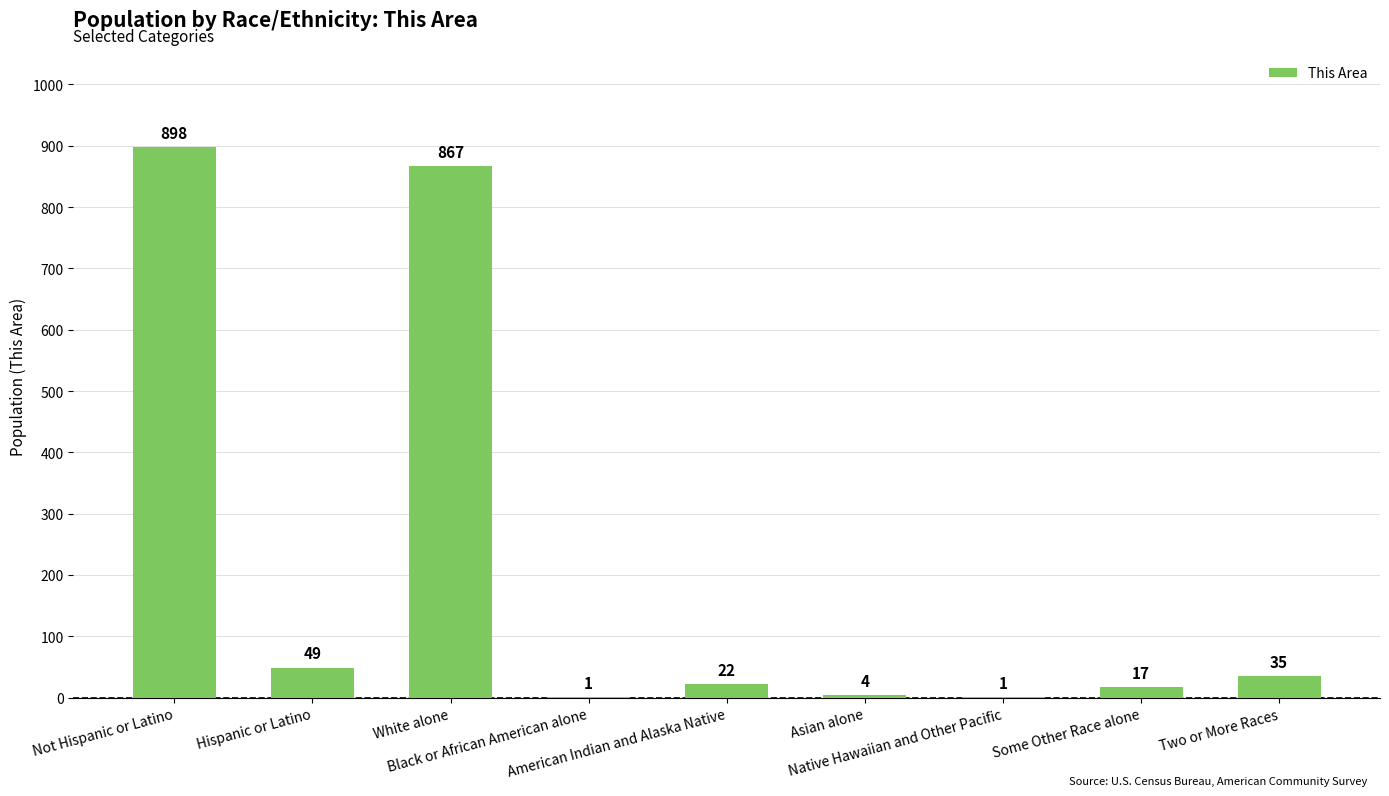

What is the sum of all values?

1894